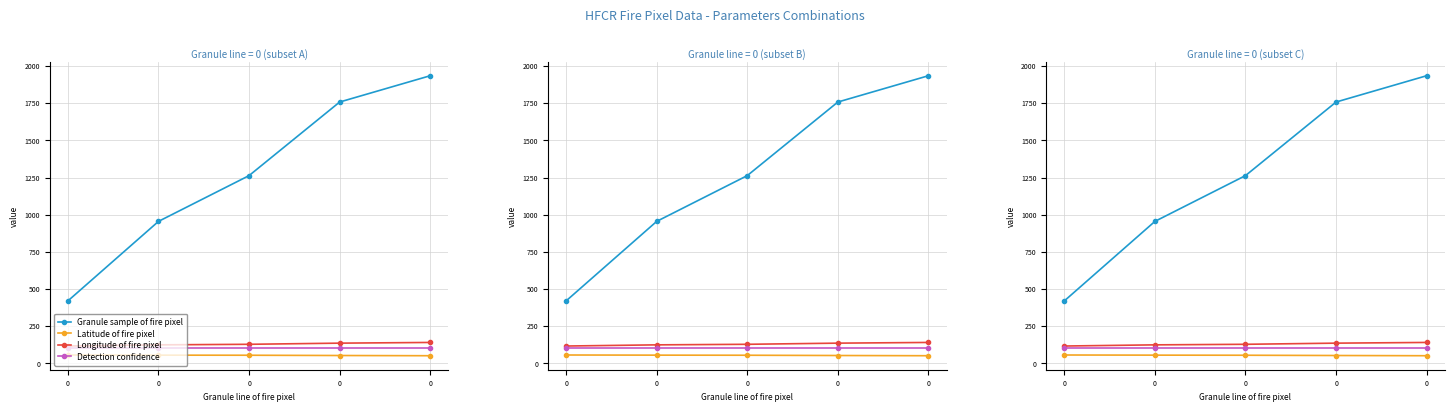

True or false: Granule sample of fire pixel has more than 0 points higher than both neighbors.

False